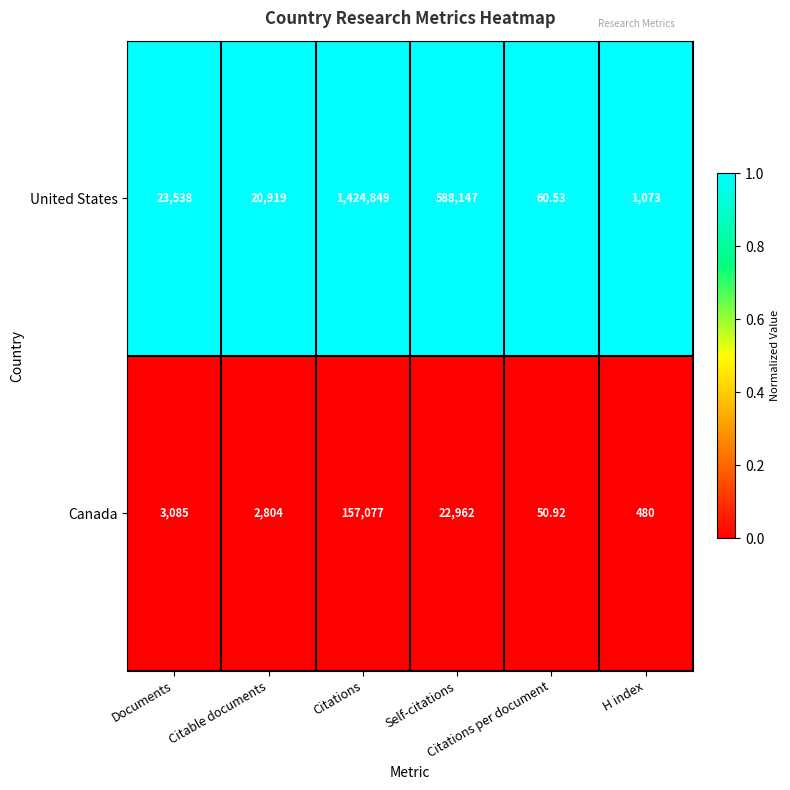

List the series in order of their peak value, lowest first.

Canada, United States